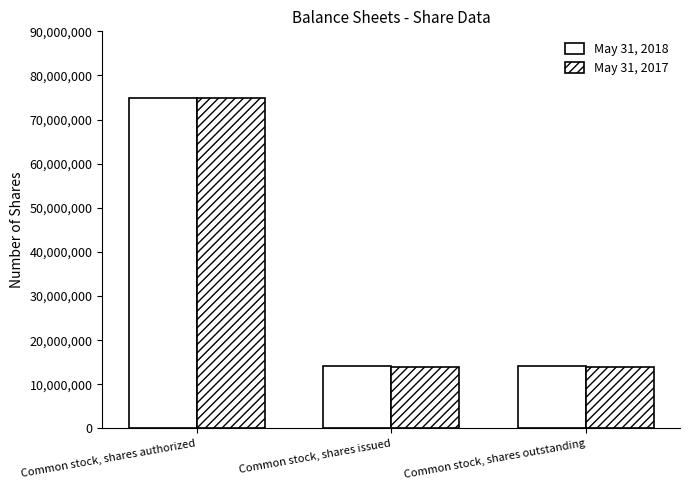

The May 31, 2018 series shows 8029765 at Common stock, shares outstanding. True or false?

False